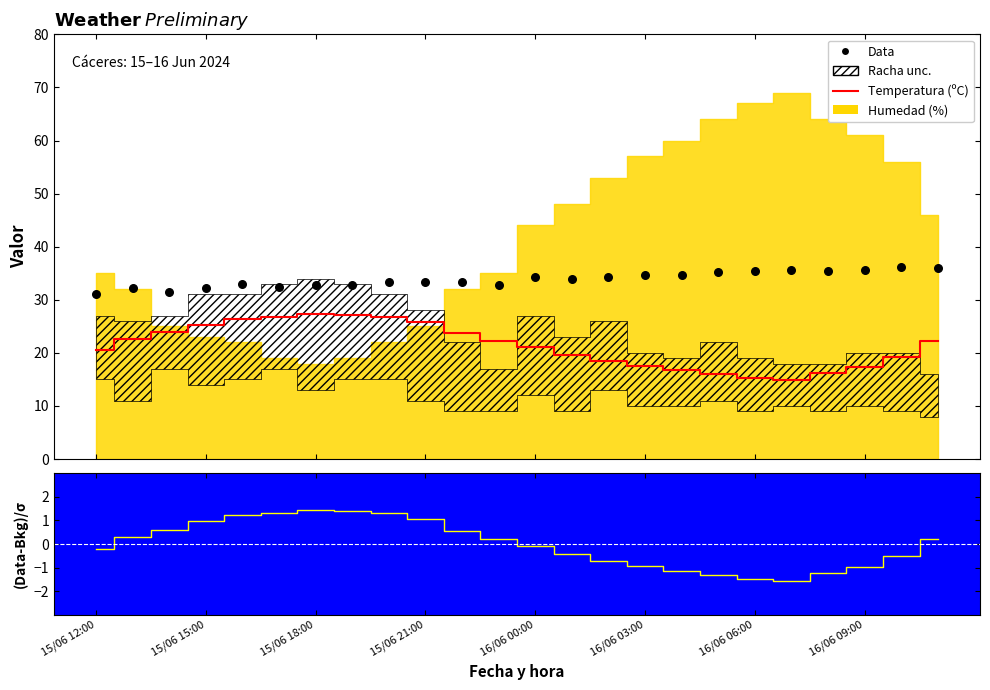

Is the value of Ratio at 12 greater than the value of Data at 16/06 09:00?

No